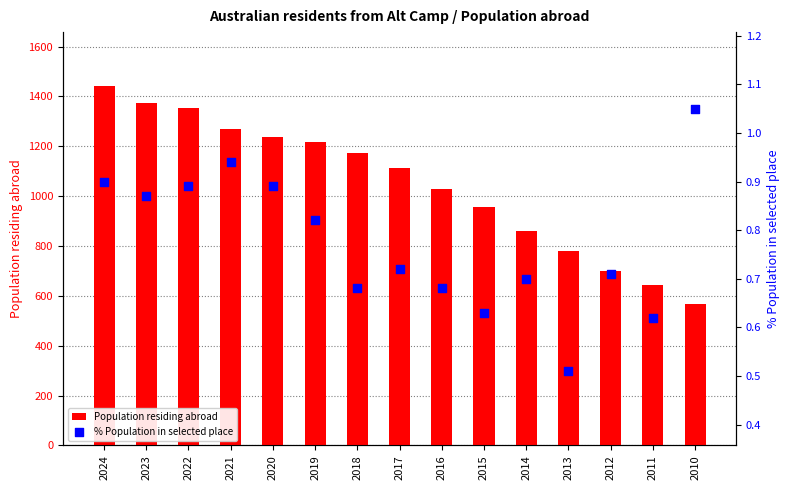

What are all the series names shown in the legend?

Population residing abroad, % Population in selected place